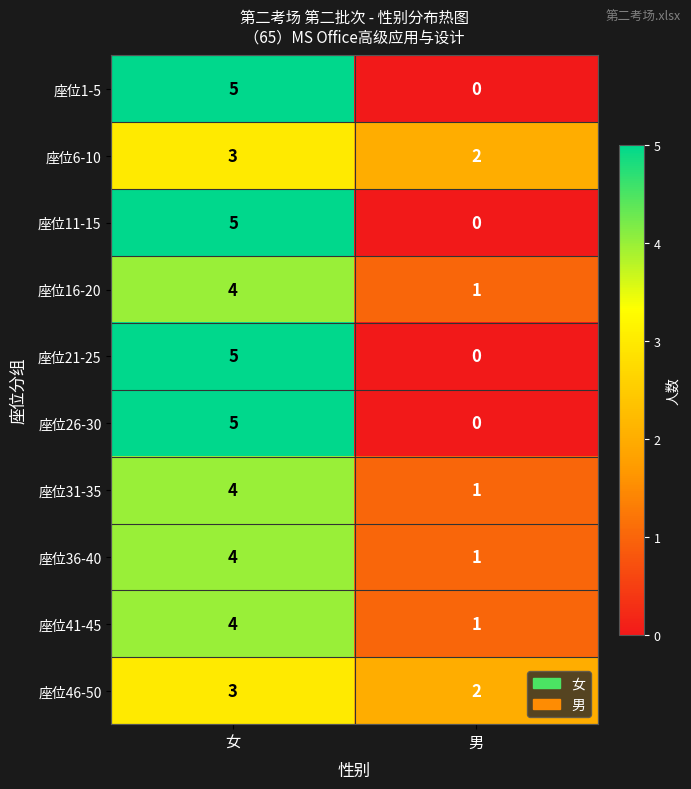

Which label corresponds to the smallest value in the chart?

男